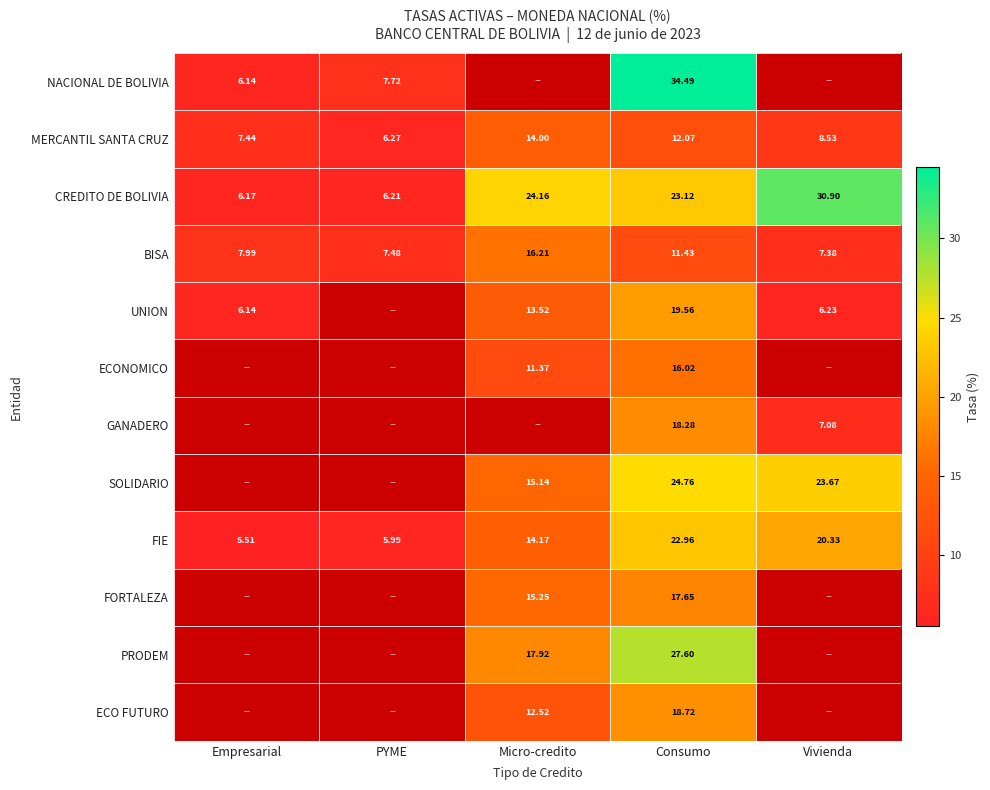

The value of ECO FUTURO at Consumo is 27.6. True or false?

False